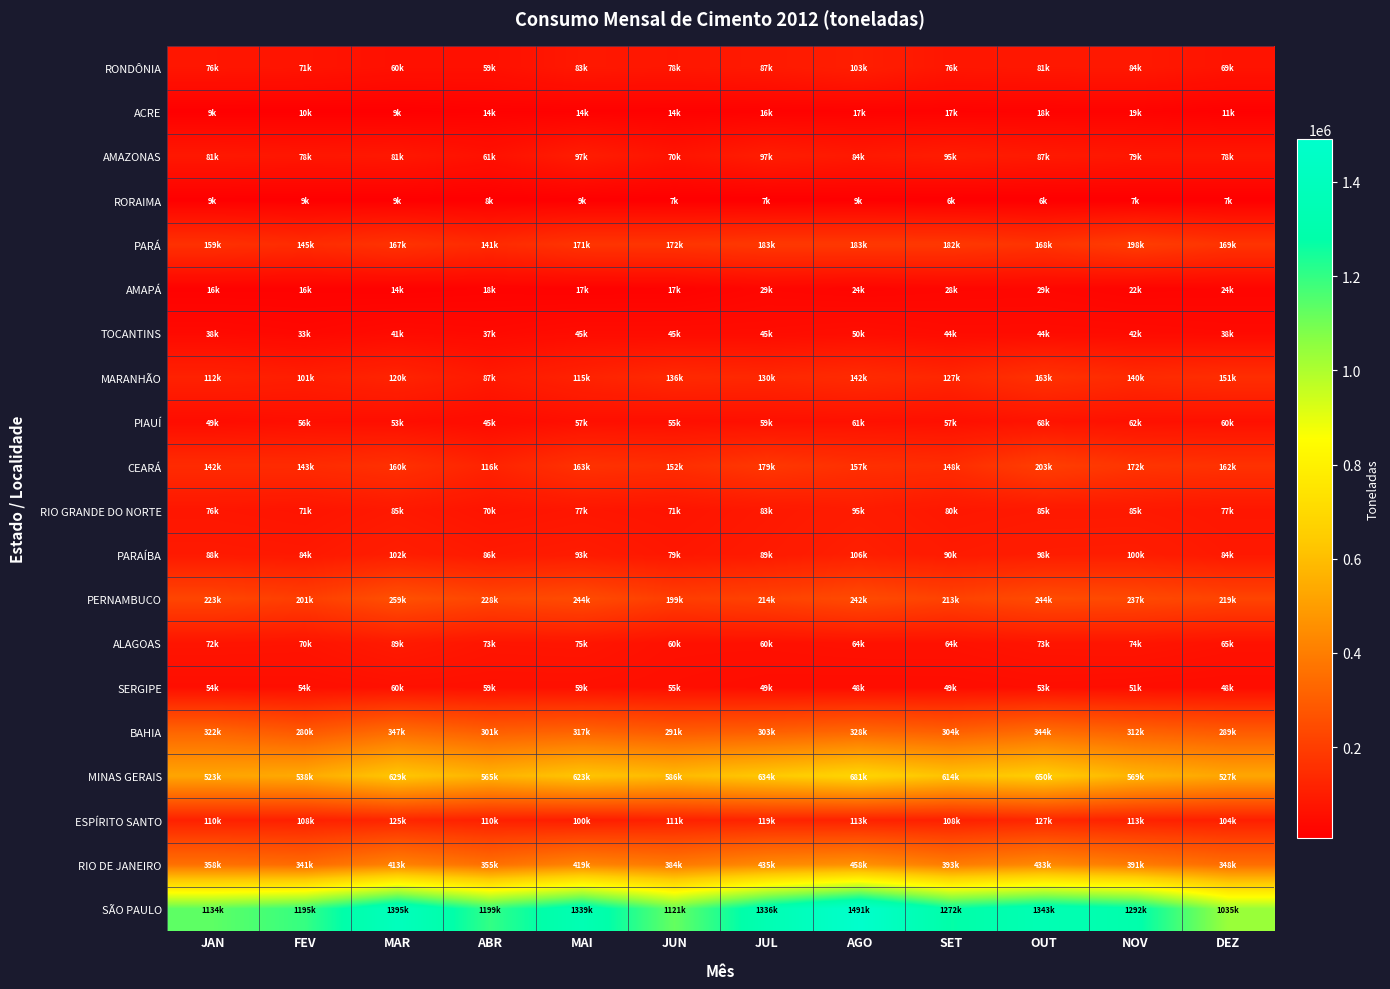

Which series changed the most between JUN and SET?

SÃO PAULO